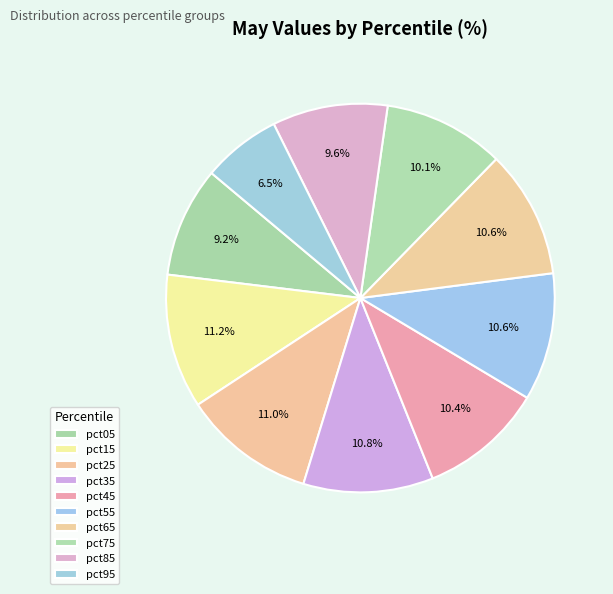

Count the number of slices in the pie.

10